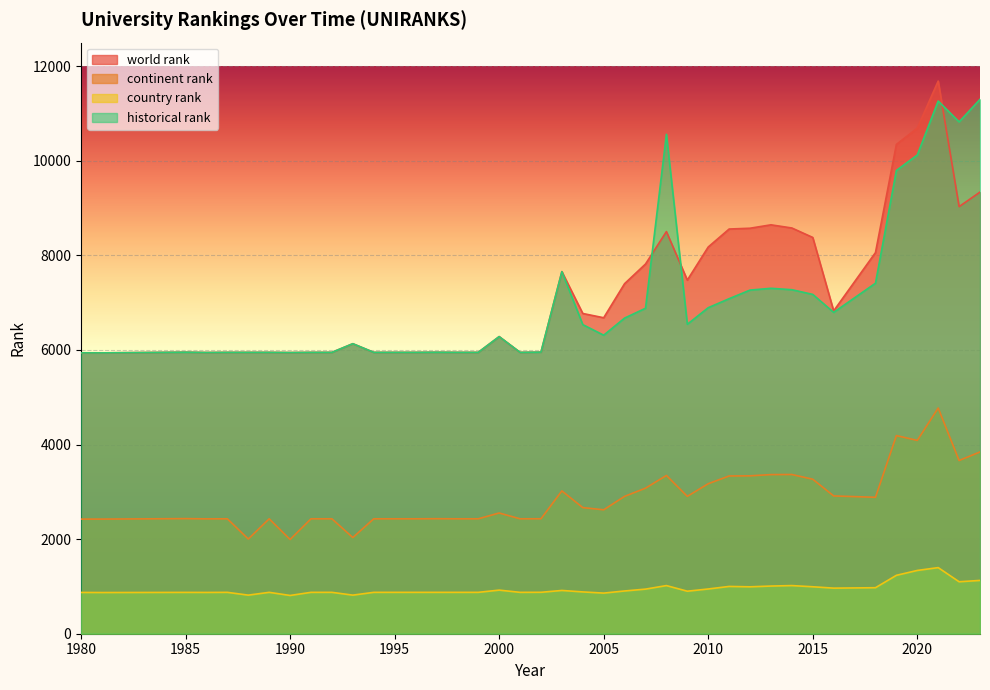

How many times do historical rank and world rank cross each other?

3